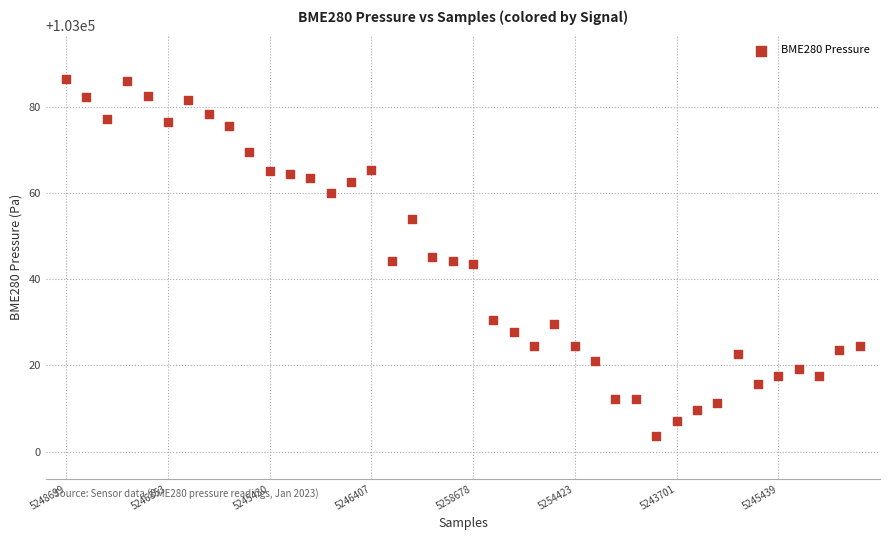

What is the range of Y values (max minus min)?

83.0